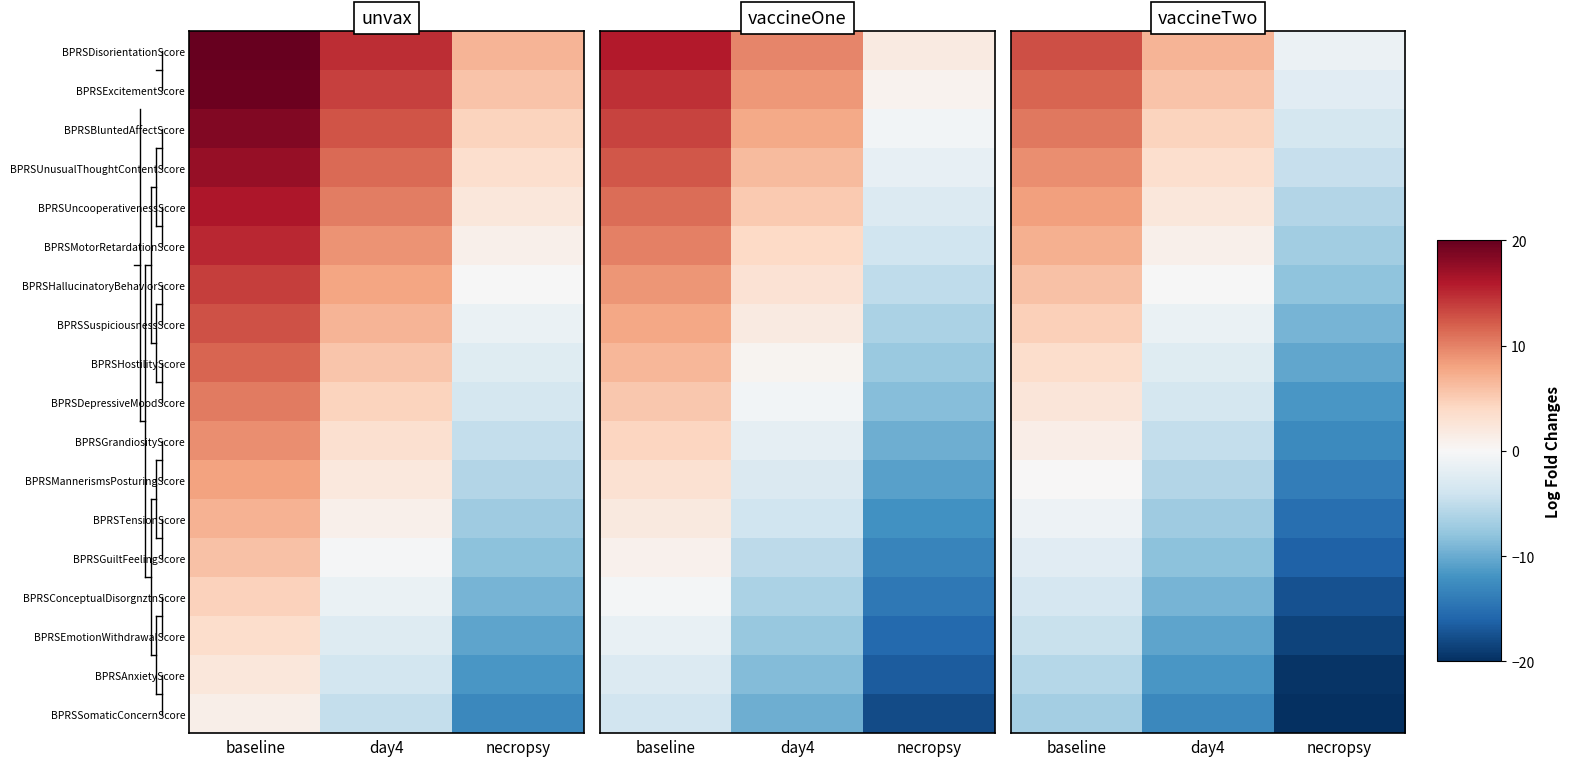

What is the average value of the BPRSMotorRetardationScore series?

0.4